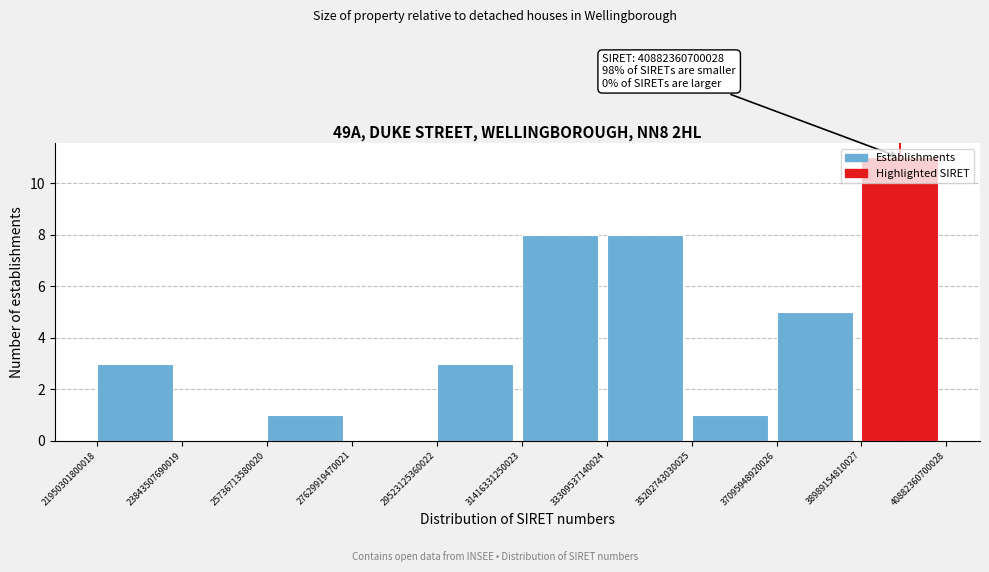

Which range on the x-axis has the tallest bar?

38989154810027 to 40882360700028